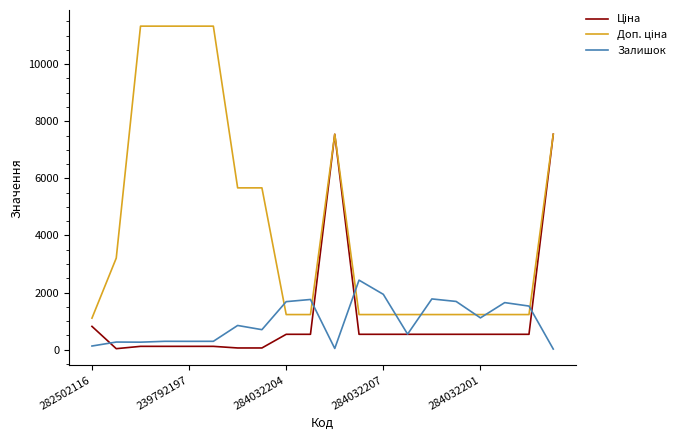

What is the greatest value displayed?

11334.0